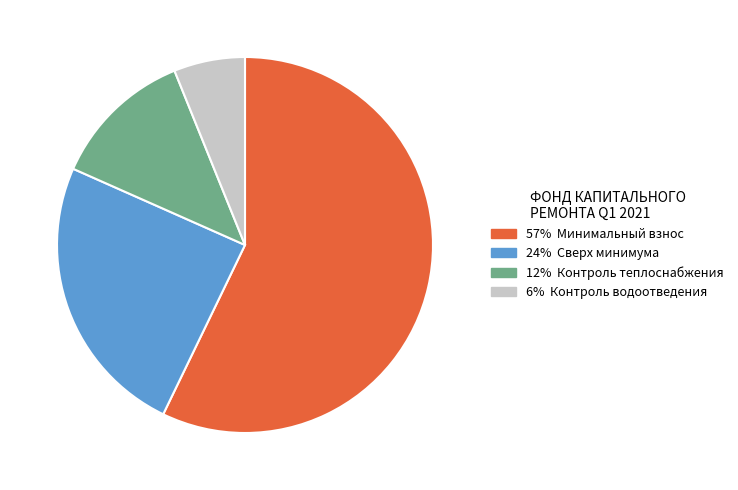

Does any single category account for the majority?

Yes